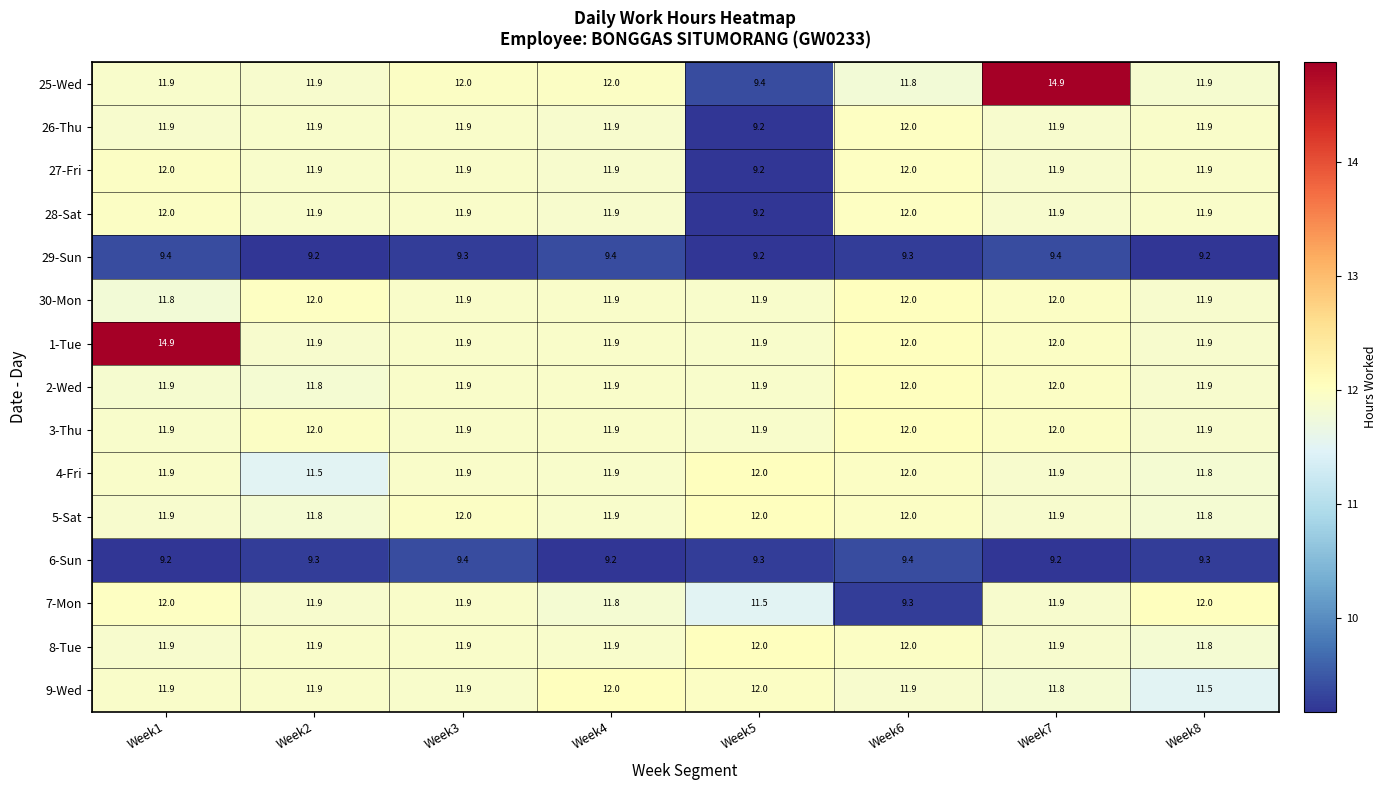

At how many categories does at least one series exceed 10?

8